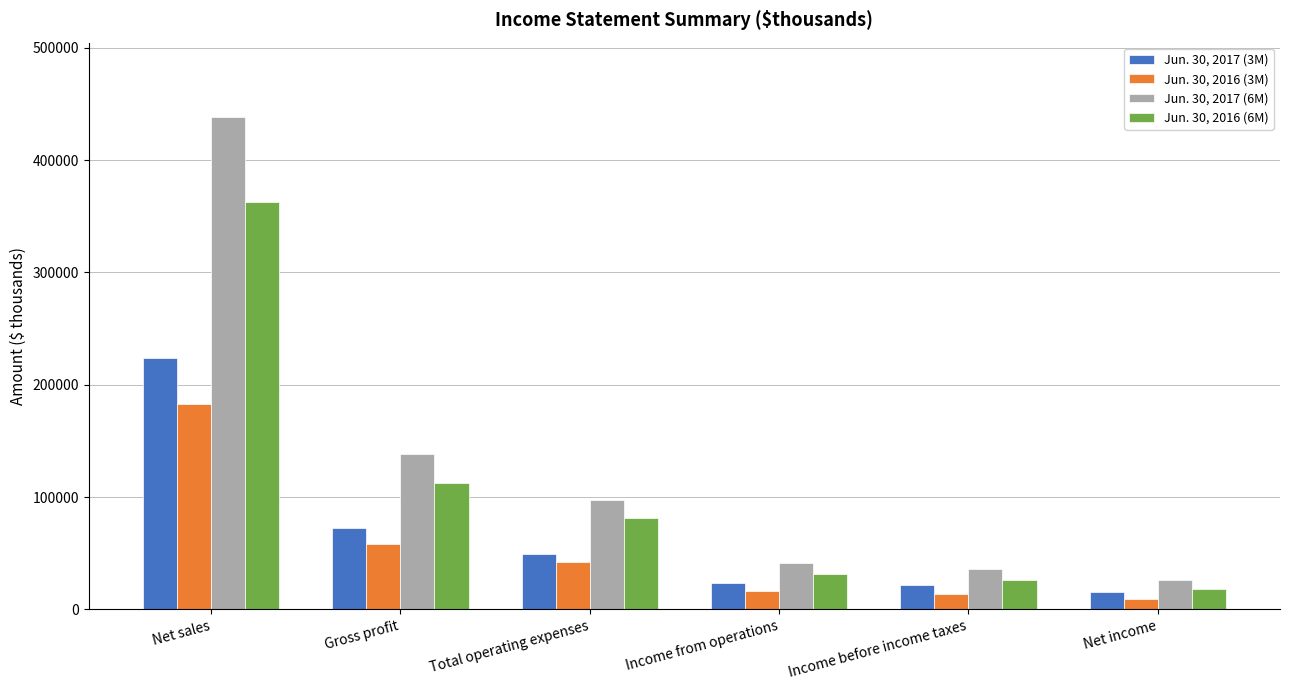

What is the label of the 6th bar from the left?

Net income